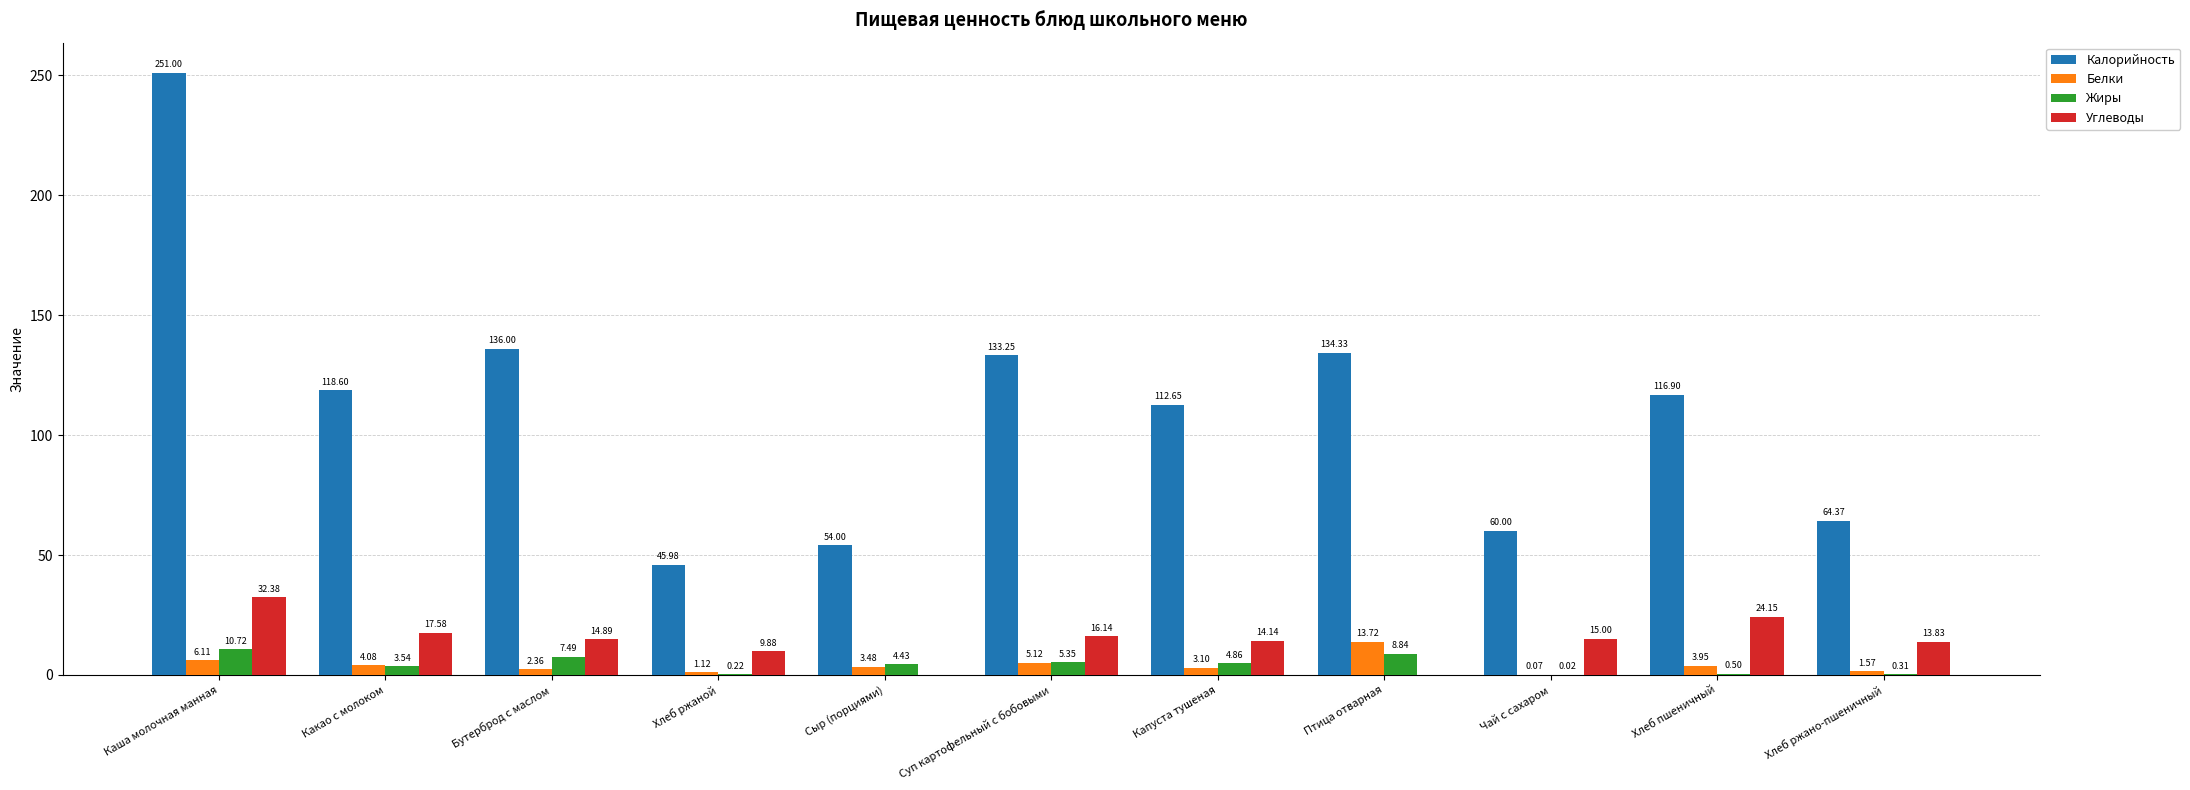

At which label does Жиры reach its peak?

Каша молочная манная